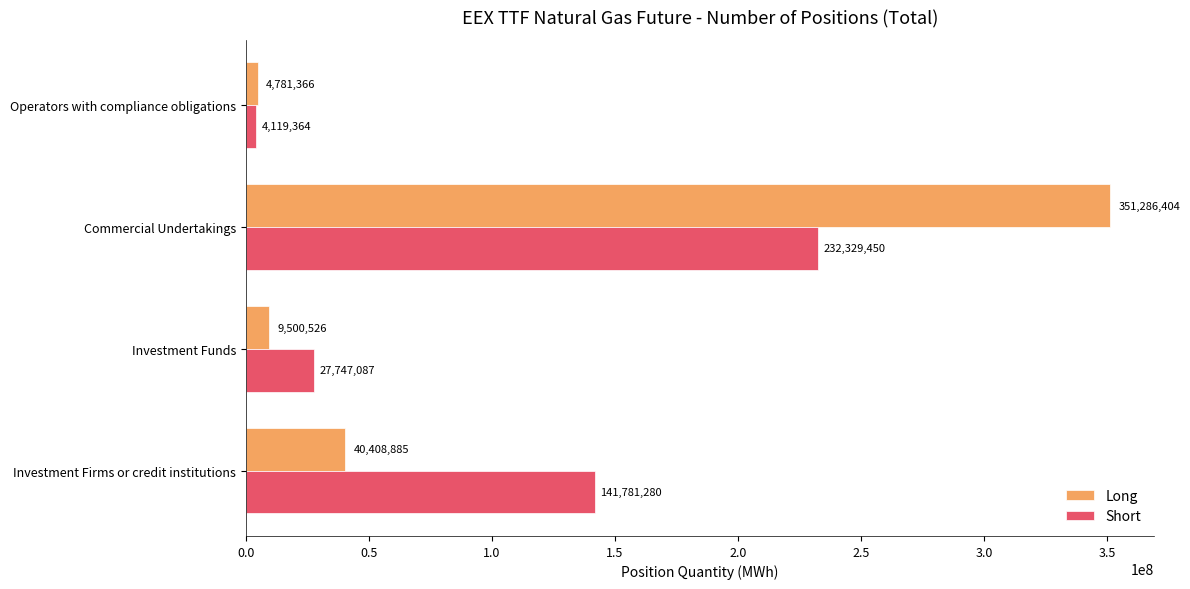

What is the sum of the Short values at Investment Funds and Investment Firms or credit institutions?

169528367